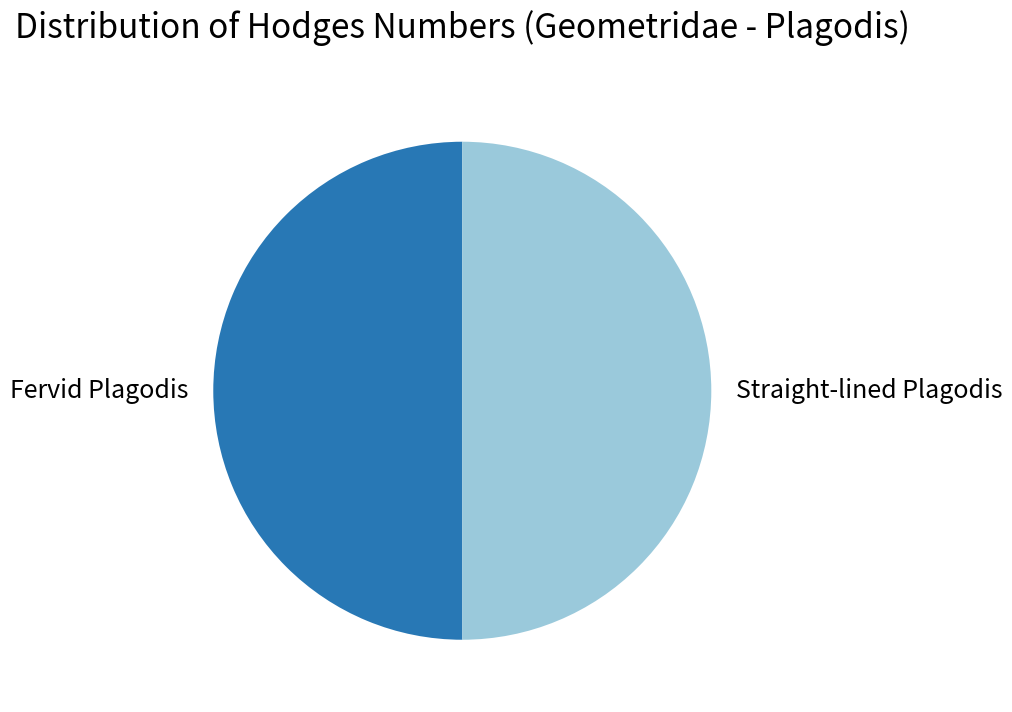

Is it true that Fervid Plagodis is 50% of the pie?

True